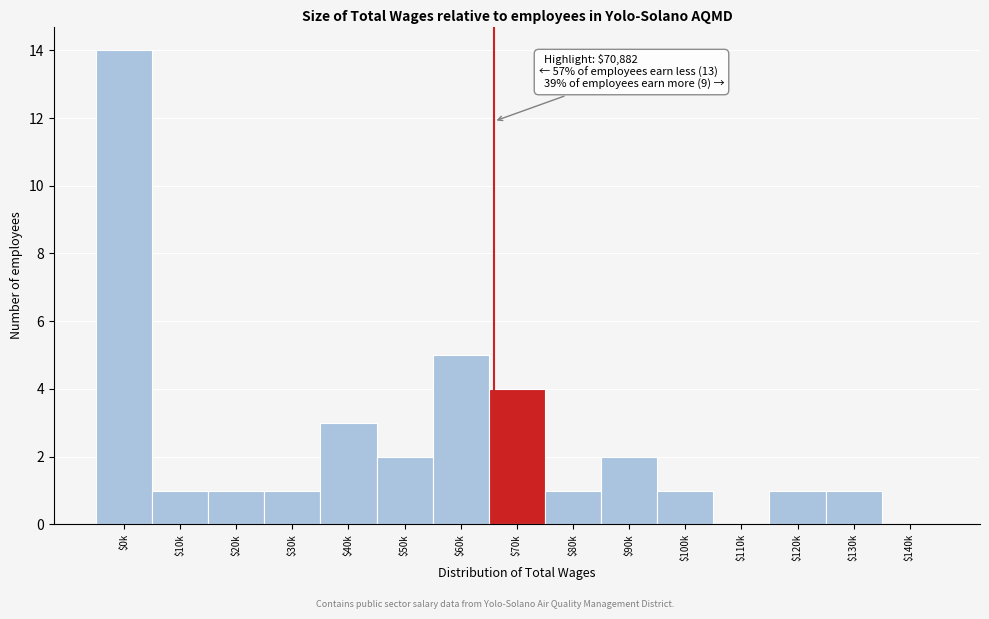

At which category does the chart reach its peak across all series?

$0k